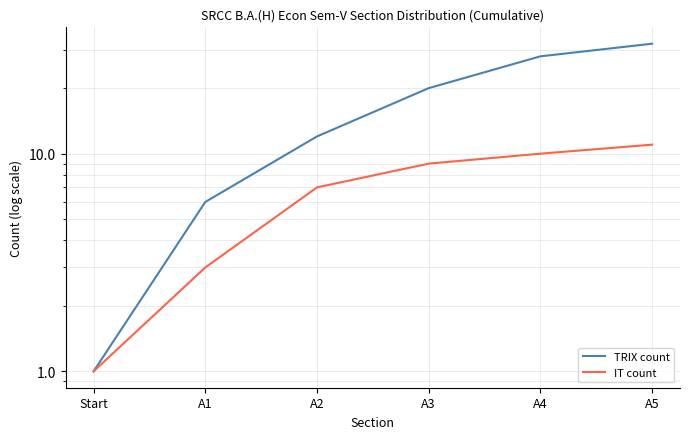

What is the value of the IT count point at the 2nd from the left?

3